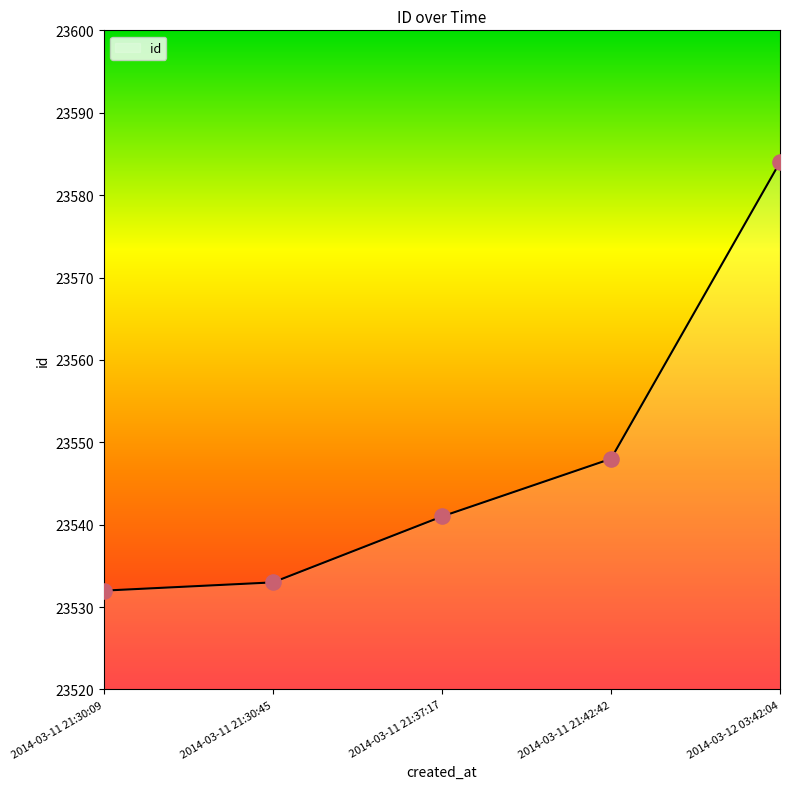

Which has a higher value, 2014-03-11 21:30:09 or 2014-03-11 21:42:42?

2014-03-11 21:42:42